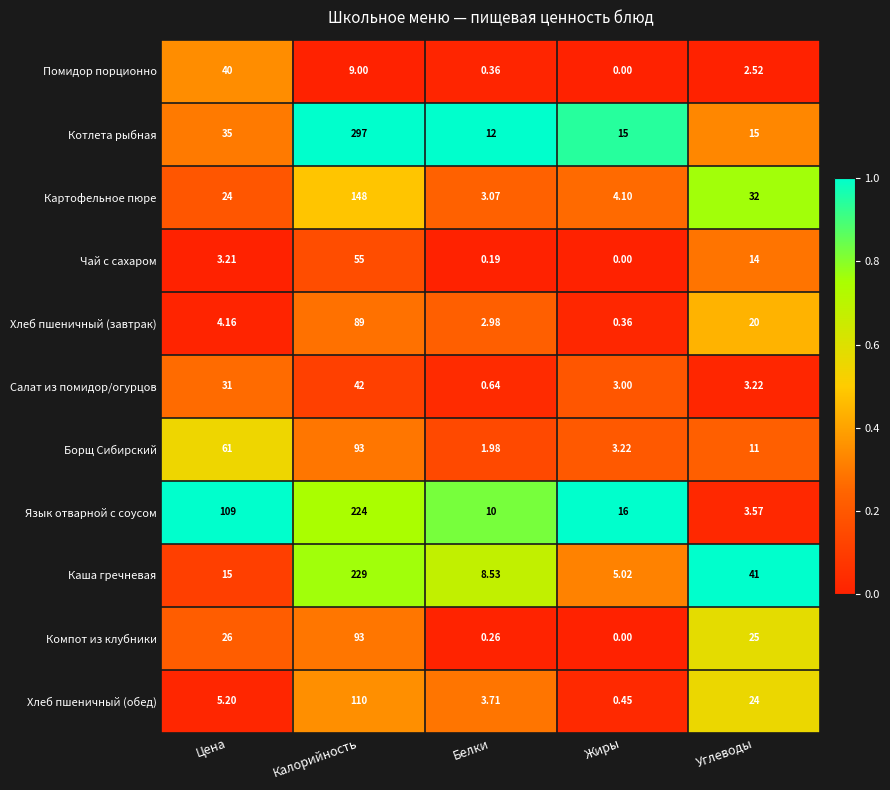

Between Цена and Калорийность, which series saw the biggest shift?

Котлета рыбная